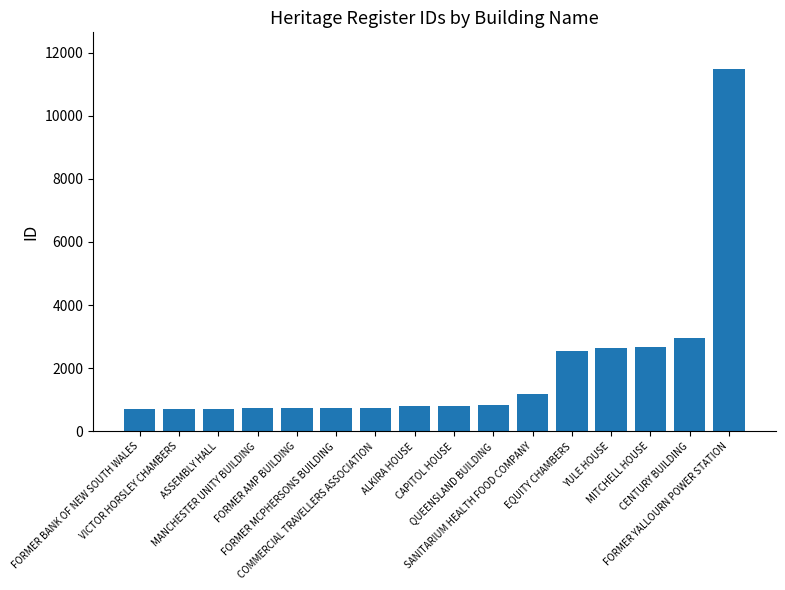

What is the difference between the second highest and second lowest values?

2252